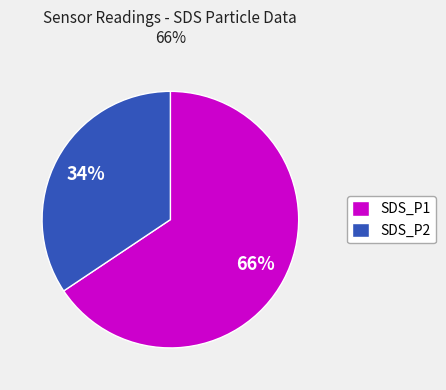

Which has a higher value, SDS_P2 or SDS_P1?

SDS_P1